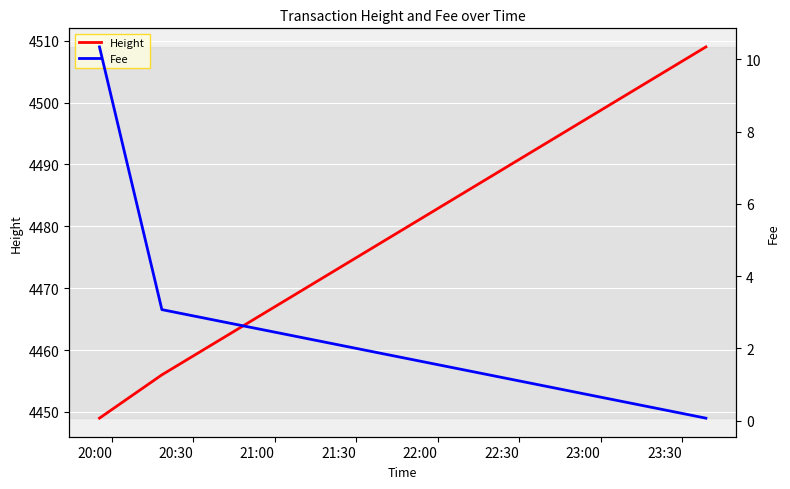

Rank the series by their average value, from highest to lowest.

Height, Fee